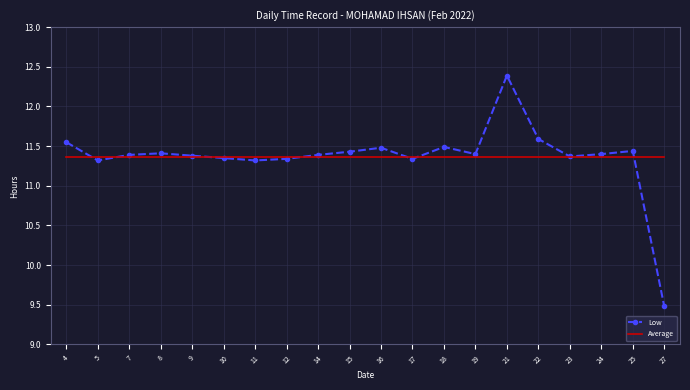

What is the total value across all series at 24?

22.8